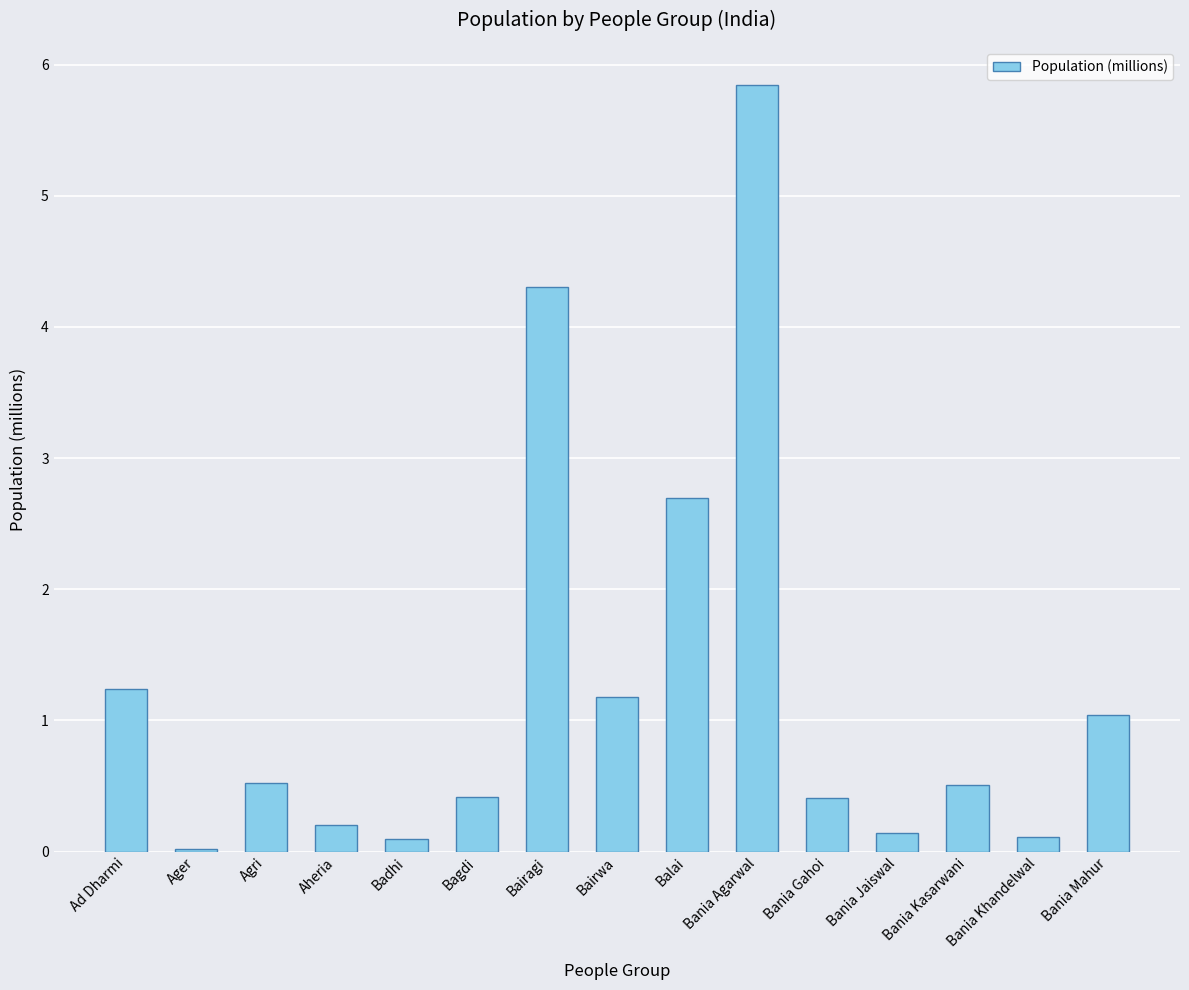

What is the difference between the values at Bania Agarwal and Agri?

5.3